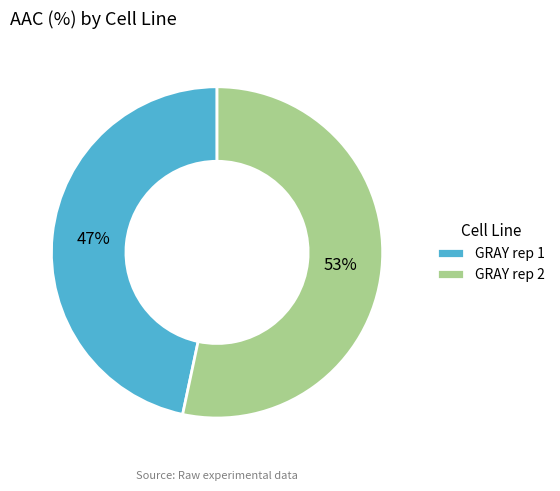

What is the majority slice?

GRAY rep 2